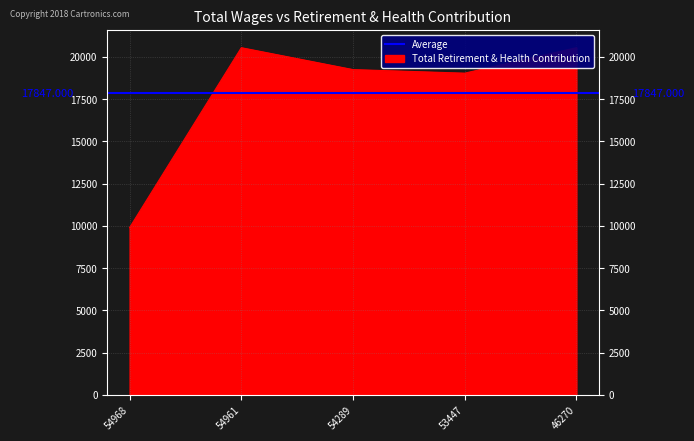

What position from the right is 53447.0?

2